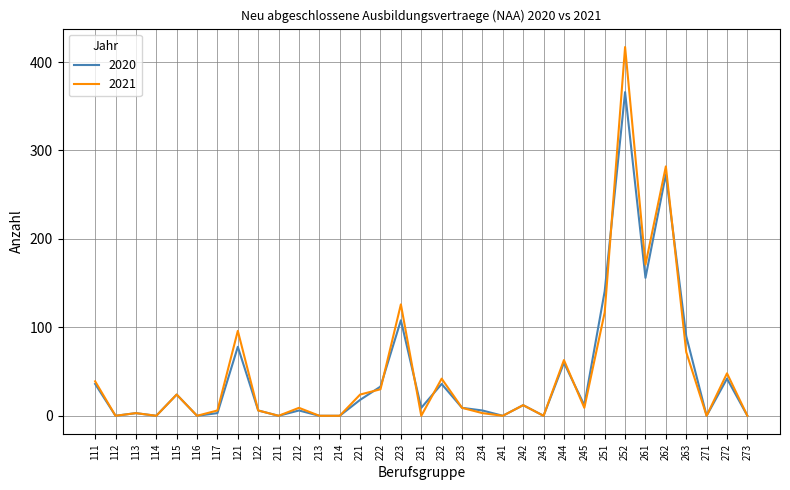

Which category has the highest value across all series?

252